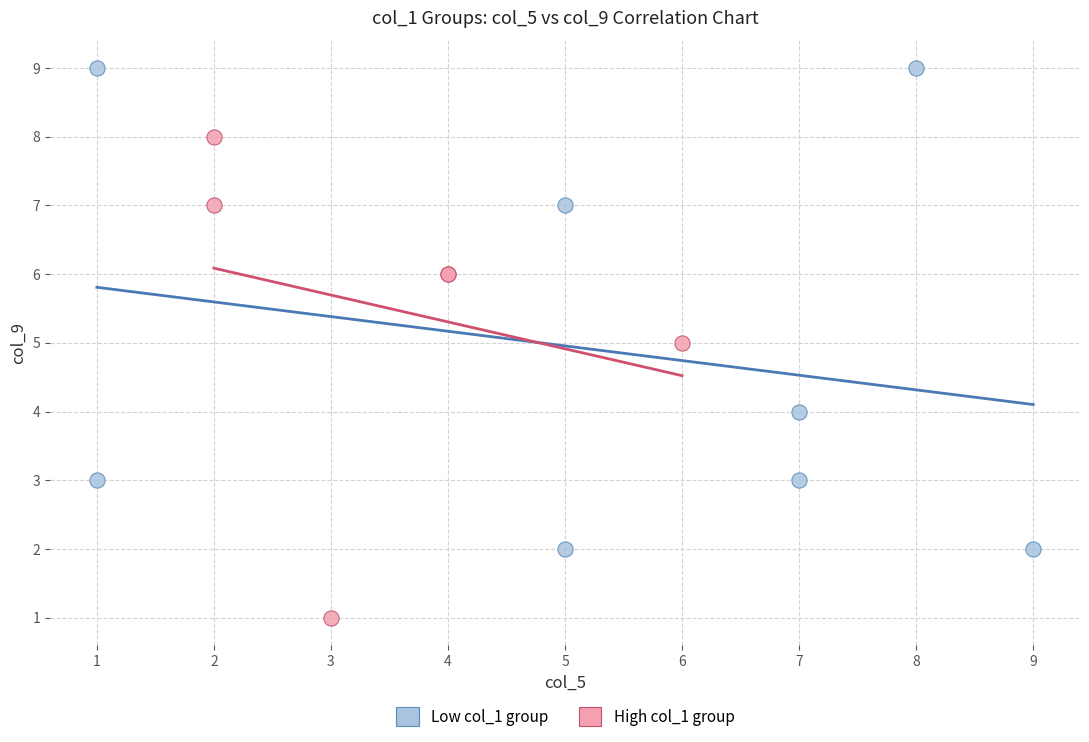

Which series contains the lowest Y value?

High col_1 group